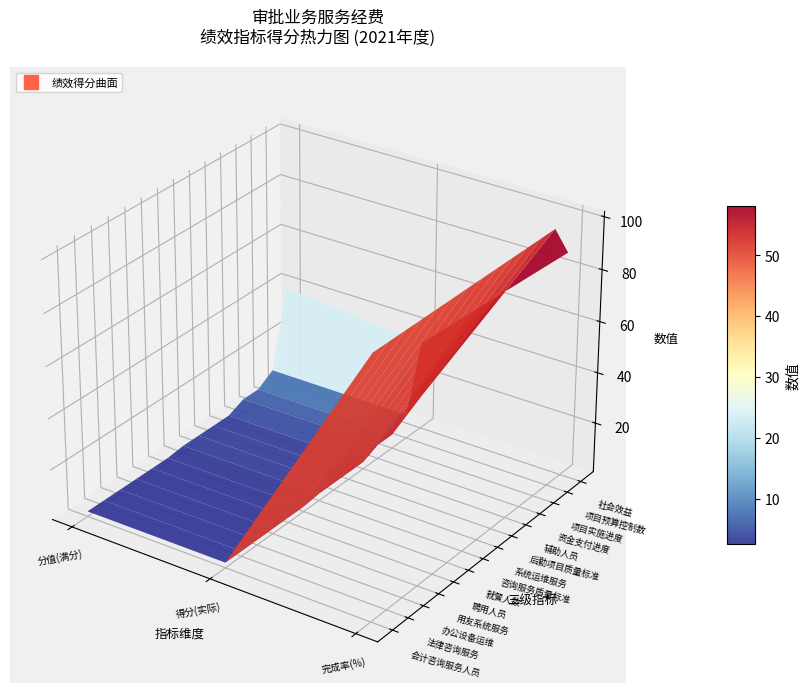

What is the sum of the 资金支付进度 values at 2 and 3?

12.0